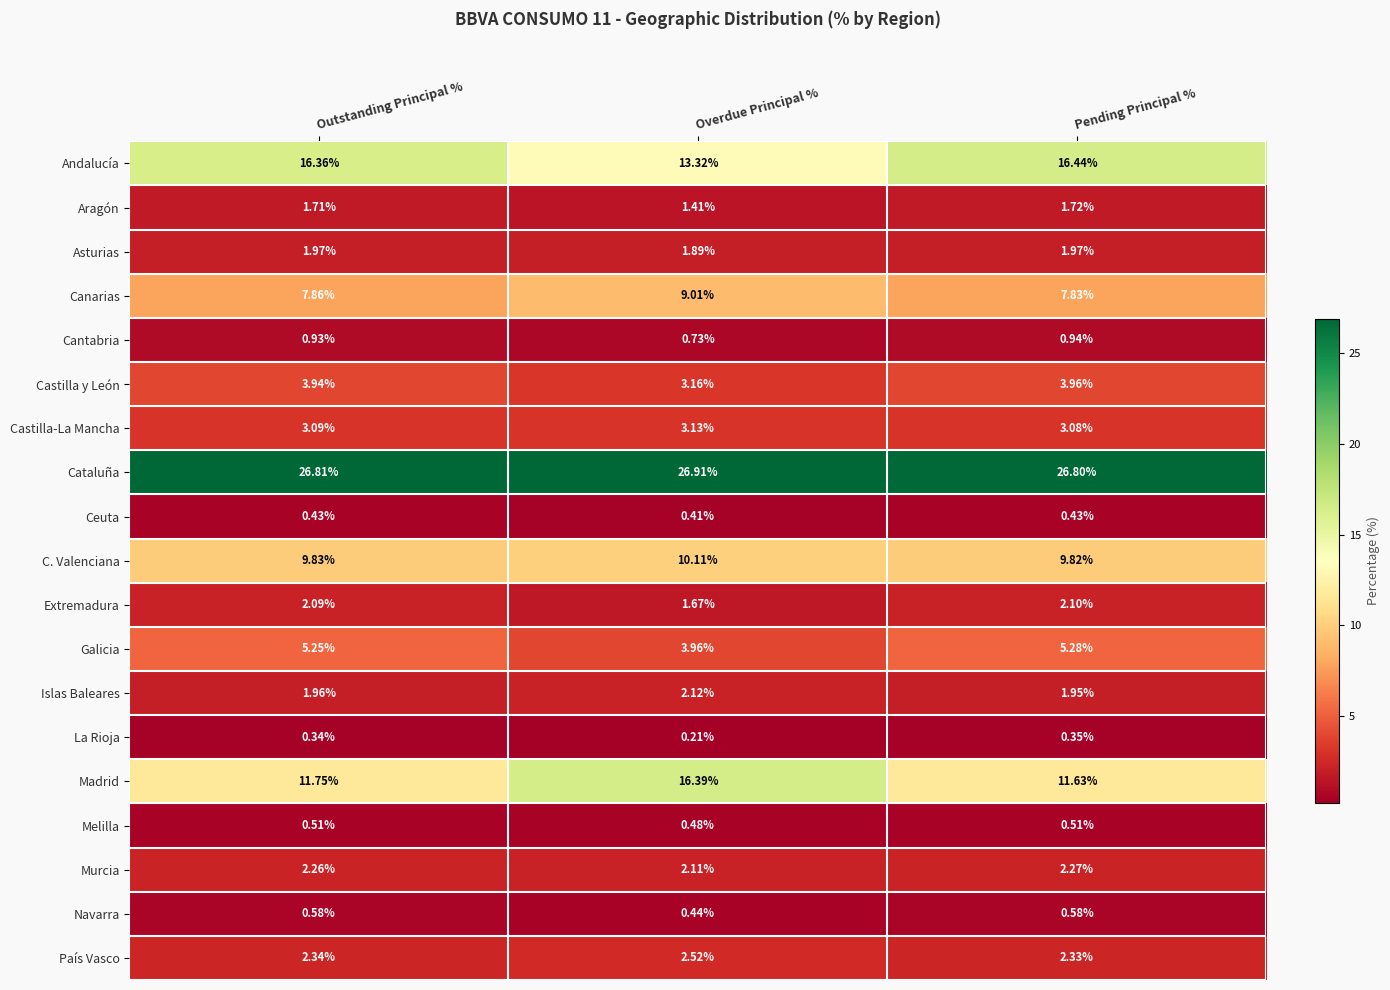

List the labels in order of Castilla-La Mancha value, smallest first.

Pending Principal %, Outstanding Principal %, Overdue Principal %